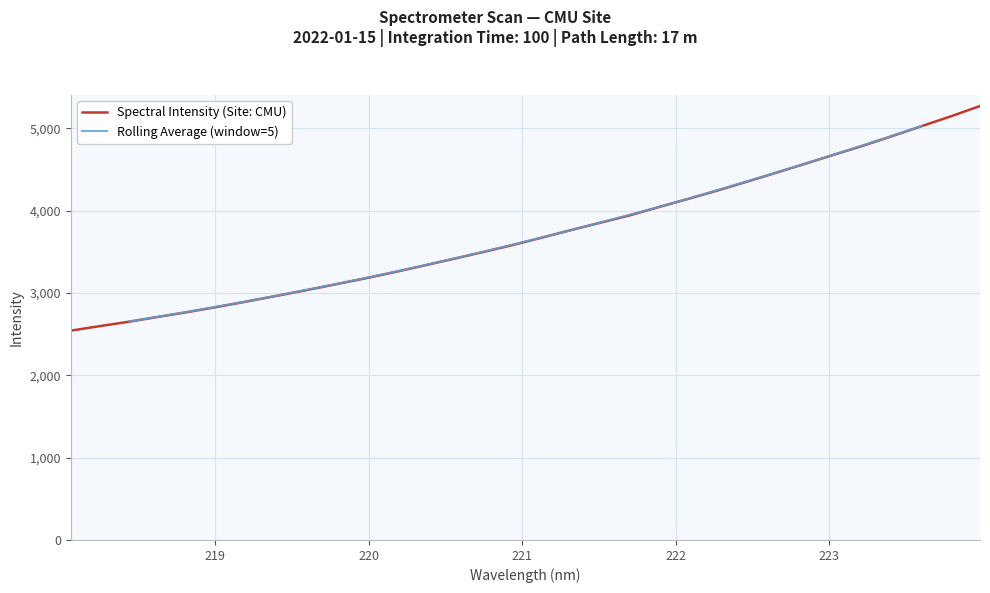

Where is the data nearest to the value 3907?

221.6902